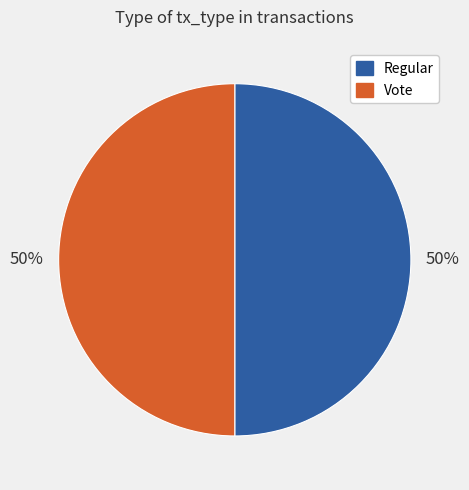

Count the number of slices in the pie.

2